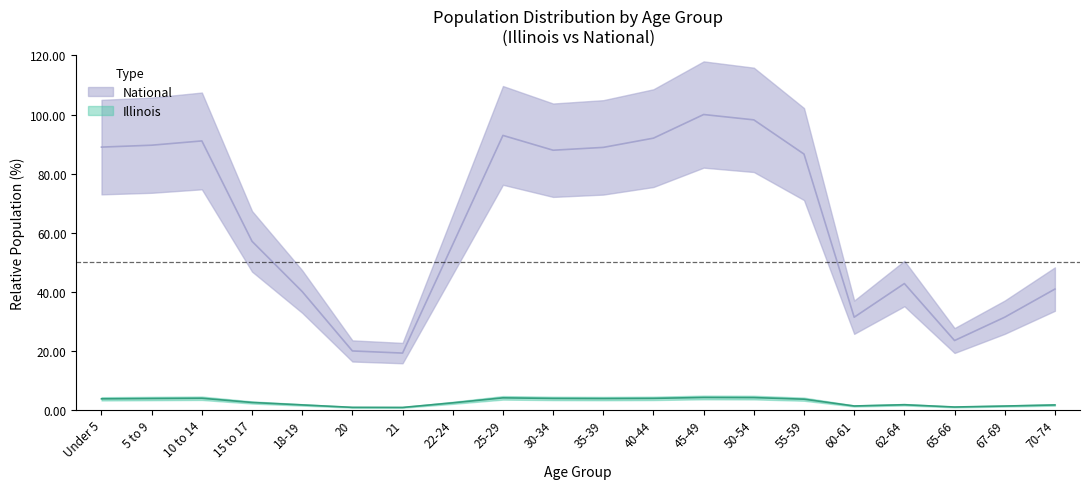

True or false: National has more than 1 points higher than both neighbors.

True